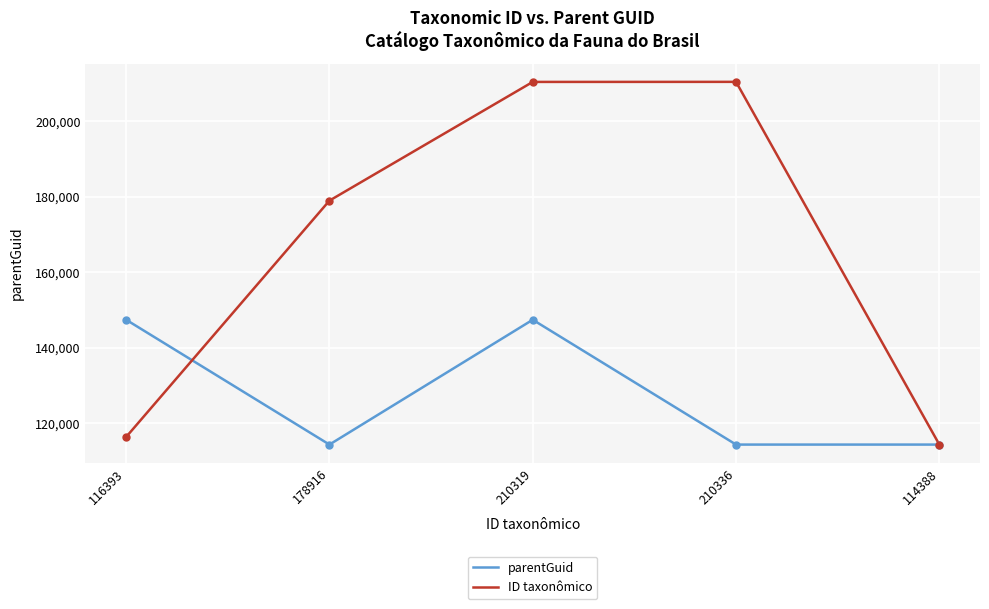

At how many categories does at least one series exceed 125059?

4